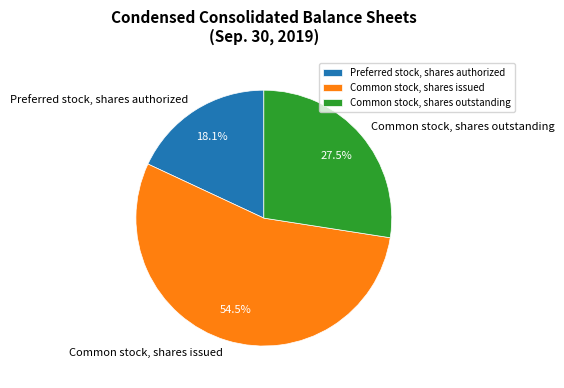

Which category accounts for the majority?

Common stock, shares issued